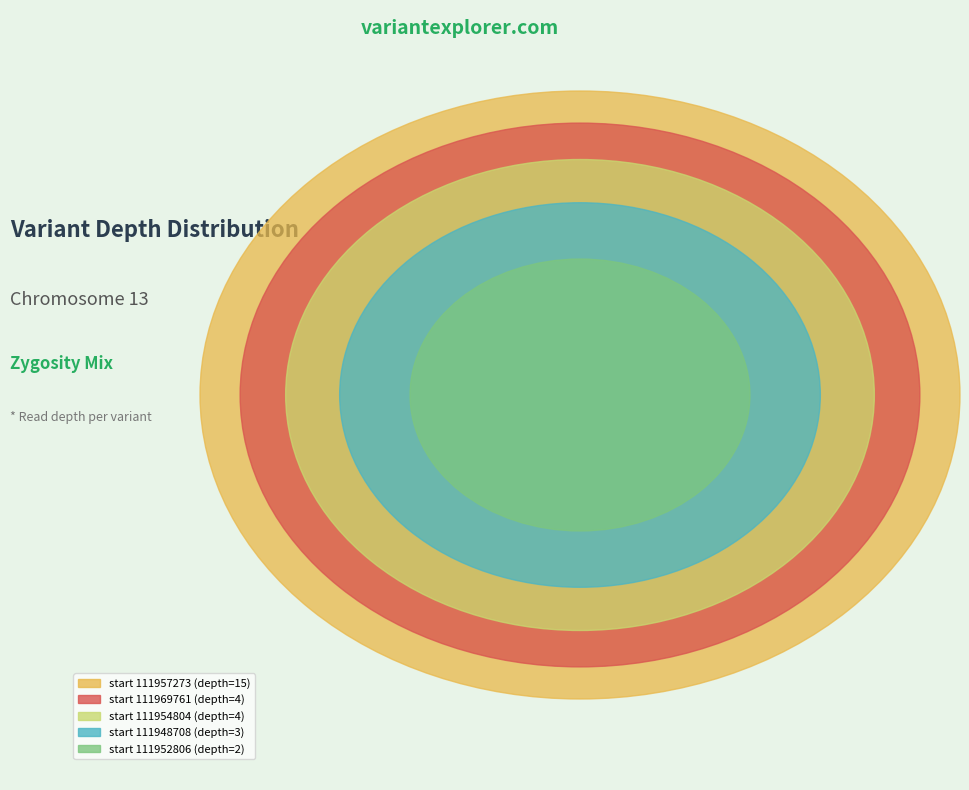

Which category has the biggest portion of the pie?

111957273